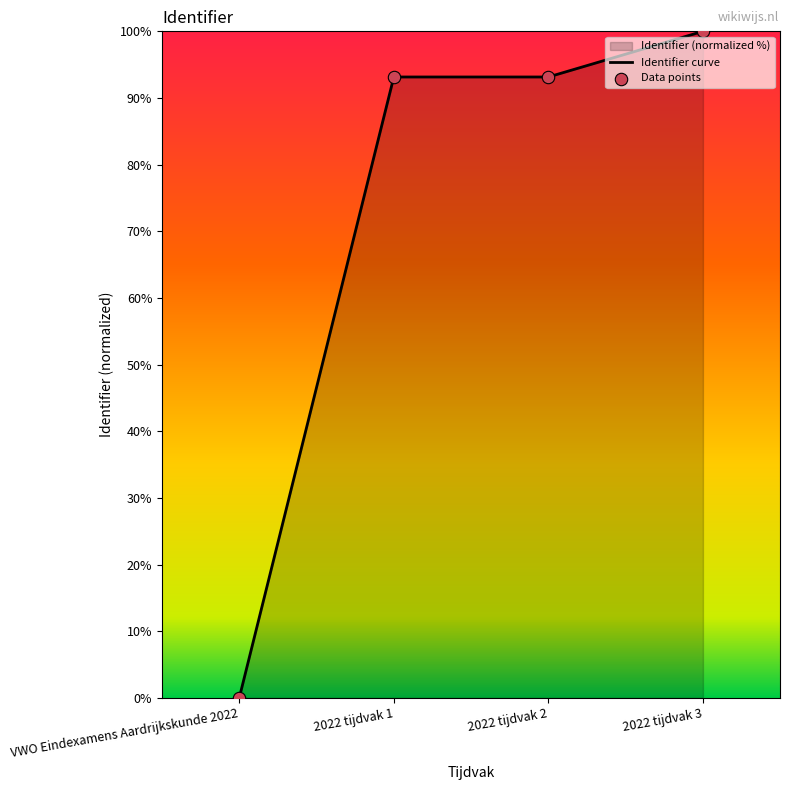

Is the value of Data points at 2022 tijdvak 1 greater than the value of Identifier curve at 2022 tijdvak 3?

No